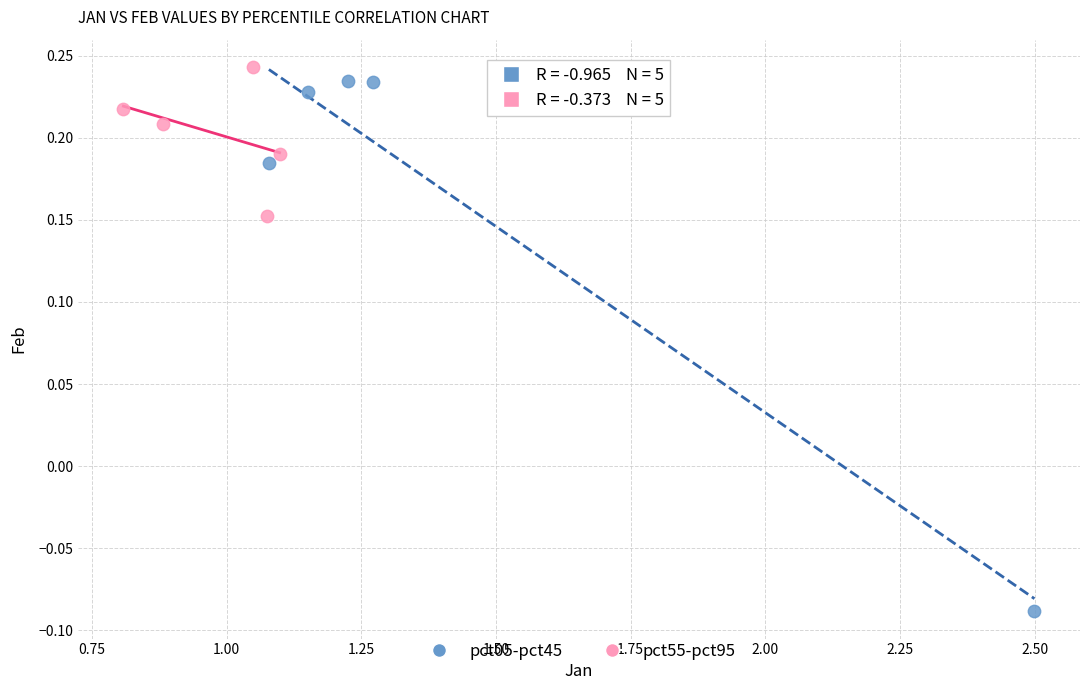

Which series has the largest Y range (max minus min)?

pct05-pct45